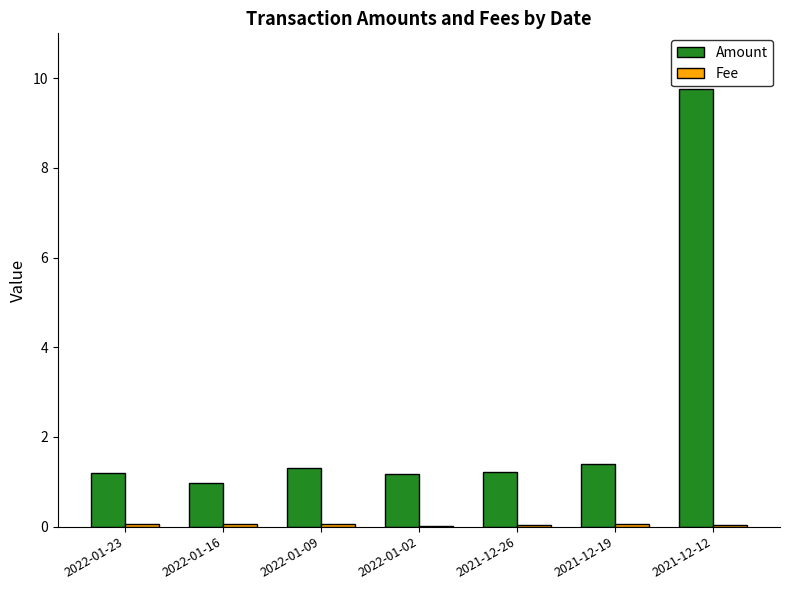

Which label corresponds to the largest value in the chart?

2021-12-12